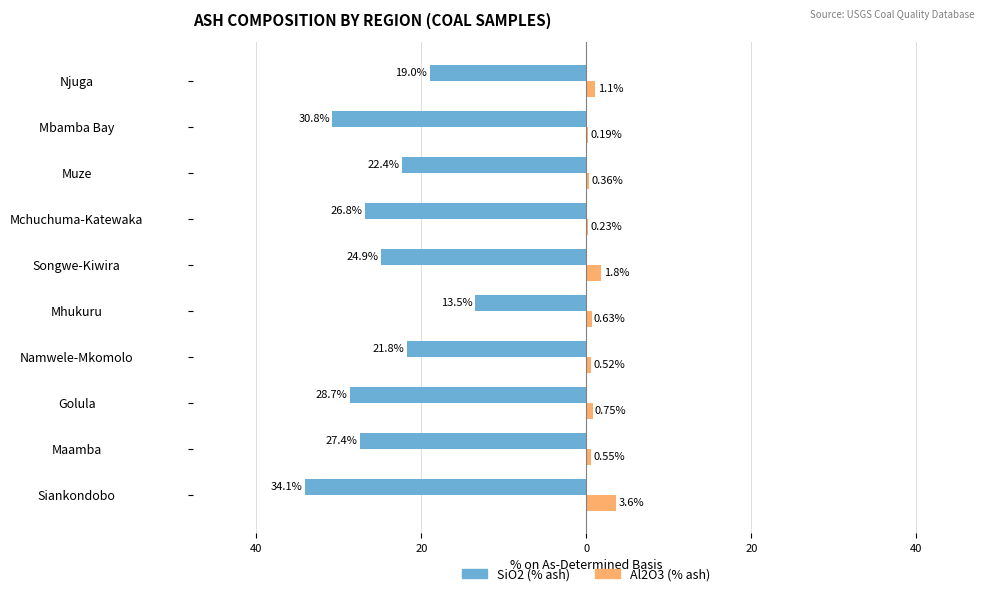

Reading left to right, what are all the values shown in this chart?

SiO2 (% ash): -34.1	-27.4	-28.7	-21.8	-13.5	-24.9	-26.8	-22.4	-30.8	-19.0
Al2O3 (% ash): 3.6	0.6	0.8	0.5	0.6	1.8	0.2	0.4	0.2	1.1